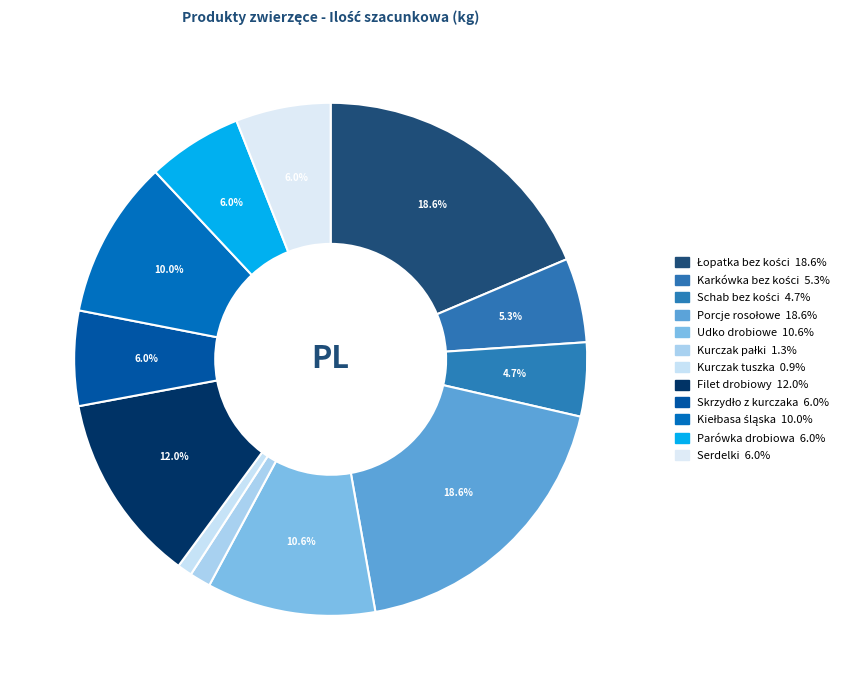

How much of the chart is everything except Filet drobiowy?

88.0%